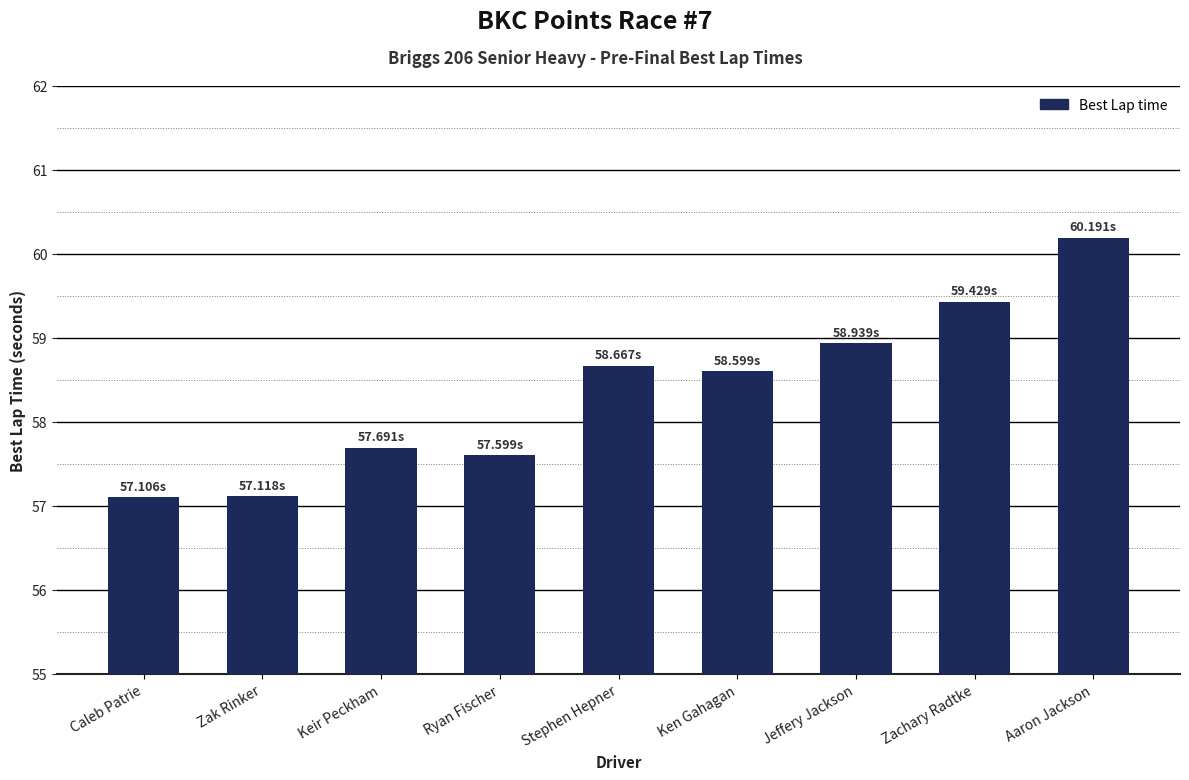

What is the label of the 3rd bar from the left?

Keir Peckham